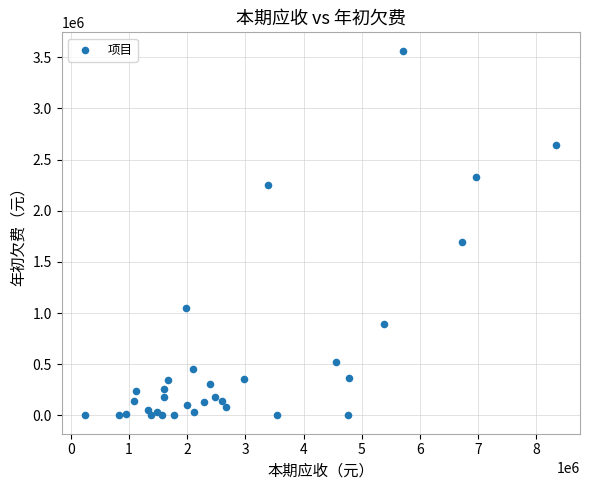

What Y value in the scatter plot is closest to 1782129?

1697821.6